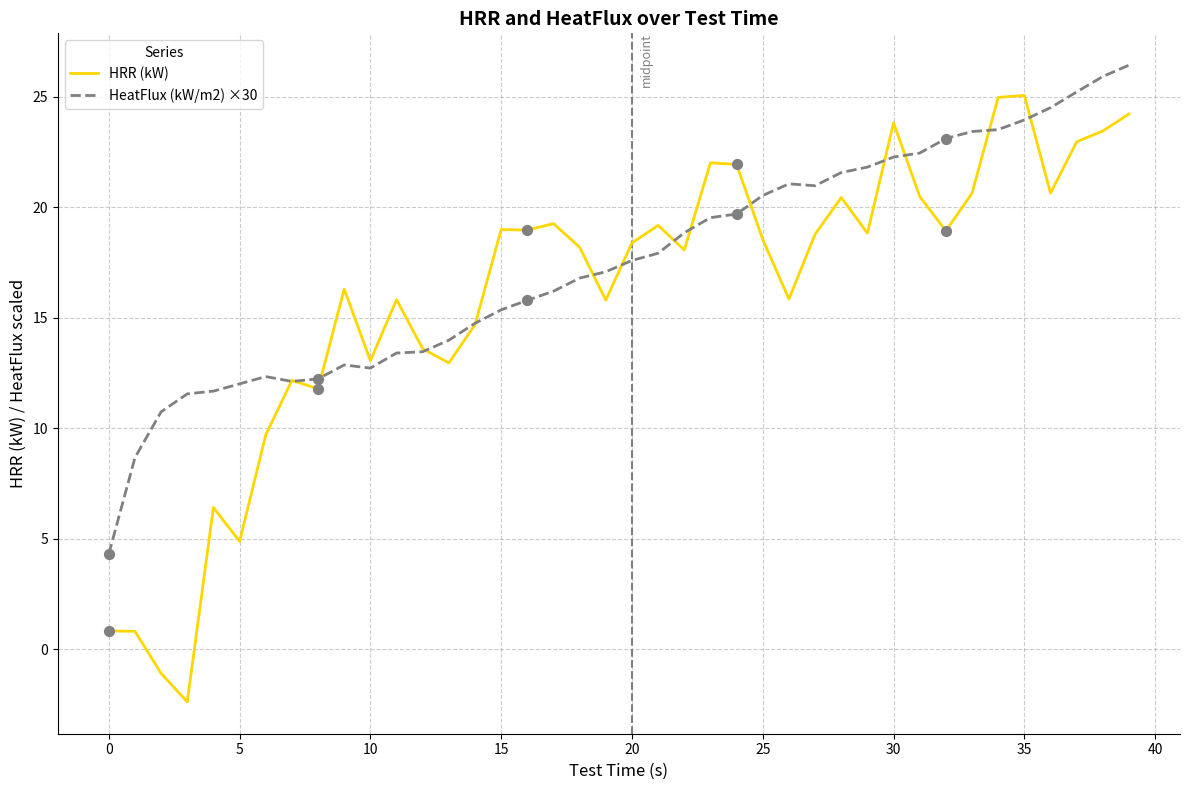

Which series has the largest total across all categories?

HeatFlux (kW/m2) ×30